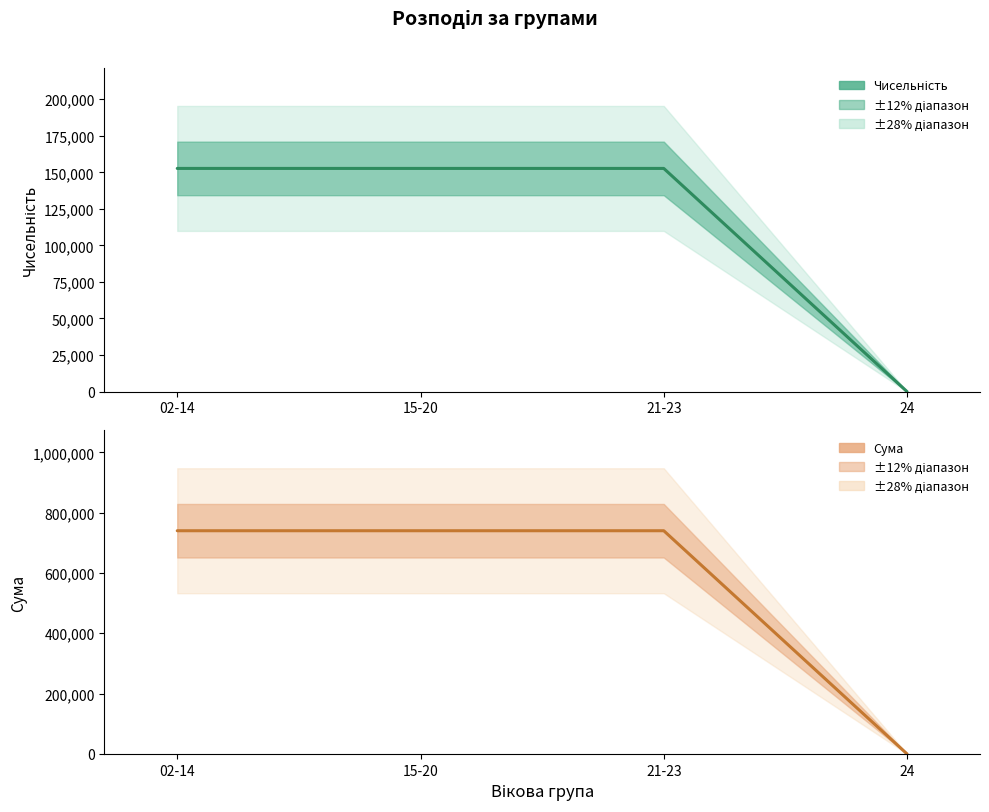

How many distinct data groups are displayed?

2